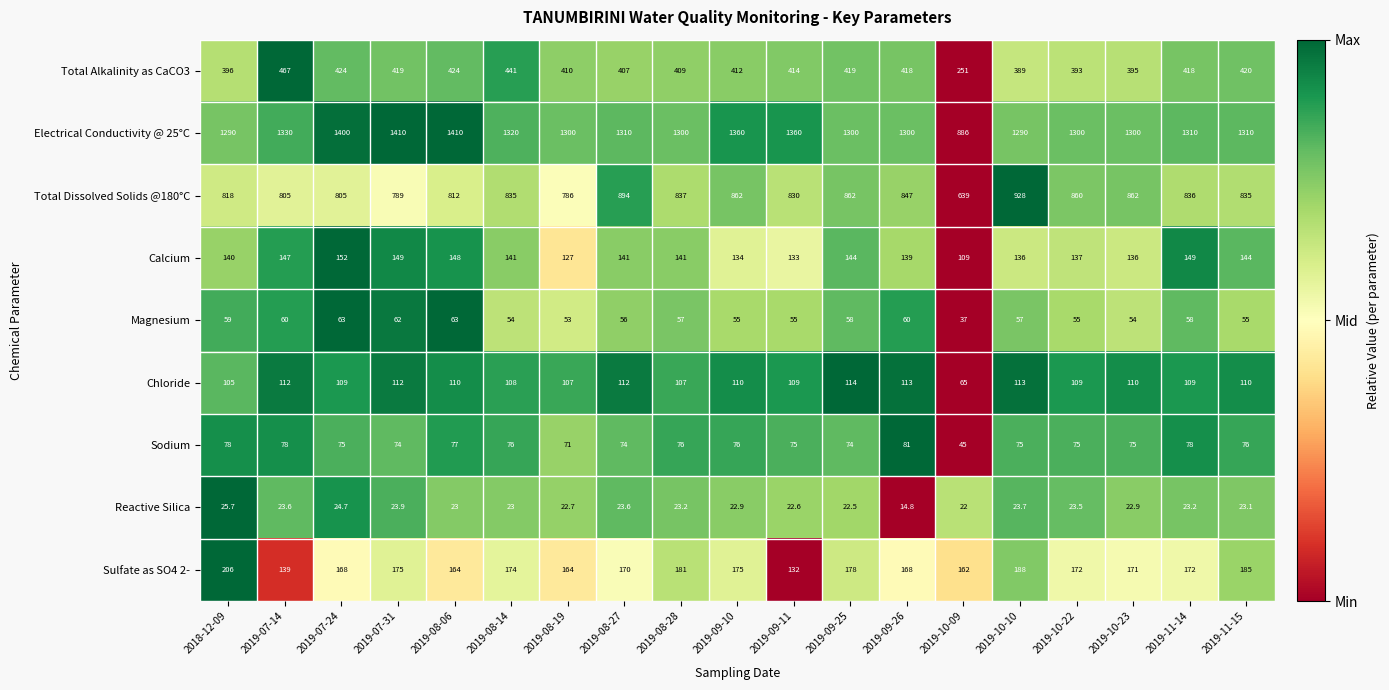

At which category is the sum across all series the highest?

2019-08-06